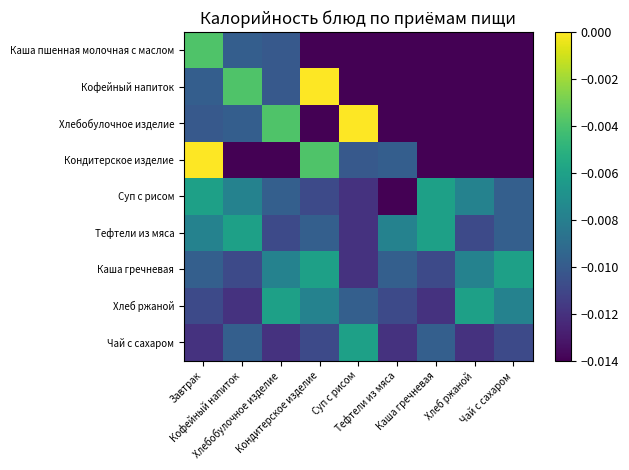

Reading left to right, extract all data points from this chart.

Каша пшенная молочная с маслом: Завтрак=-0.0	Кофейный напиток=-0.0	Хлебобулочное изделие=-0.0	Кондитерское изделие=-0.0	Суп с рисом=-0.0	Тефтели из мяса=-0.0	Каша гречневая=-0.0	Хлеб ржаной=-0.0	Чай с сахаром=-0.0
Кофейный напиток: Завтрак=-0.0	Кофейный напиток=-0.0	Хлебобулочное изделие=-0.0	Кондитерское изделие=0.0	Суп с рисом=-0.0	Тефтели из мяса=-0.0	Каша гречневая=-0.0	Хлеб ржаной=-0.0	Чай с сахаром=-0.0
Хлебобулочное изделие: Завтрак=-0.0	Кофейный напиток=-0.0	Хлебобулочное изделие=-0.0	Кондитерское изделие=-0.0	Суп с рисом=0.0	Тефтели из мяса=-0.0	Каша гречневая=-0.0	Хлеб ржаной=-0.0	Чай с сахаром=-0.0
Кондитерское изделие: Завтрак=0.0	Кофейный напиток=-0.0	Хлебобулочное изделие=-0.0	Кондитерское изделие=-0.0	Суп с рисом=-0.0	Тефтели из мяса=-0.0	Каша гречневая=-0.0	Хлеб ржаной=-0.0	Чай с сахаром=-0.0
Суп с рисом: Завтрак=-0.0	Кофейный напиток=-0.0	Хлебобулочное изделие=-0.0	Кондитерское изделие=-0.0	Суп с рисом=-0.0	Тефтели из мяса=-0.0	Каша гречневая=-0.0	Хлеб ржаной=-0.0	Чай с сахаром=-0.0
Тефтели из мяса: Завтрак=-0.0	Кофейный напиток=-0.0	Хлебобулочное изделие=-0.0	Кондитерское изделие=-0.0	Суп с рисом=-0.0	Тефтели из мяса=-0.0	Каша гречневая=-0.0	Хлеб ржаной=-0.0	Чай с сахаром=-0.0
Каша гречневая: Завтрак=-0.0	Кофейный напиток=-0.0	Хлебобулочное изделие=-0.0	Кондитерское изделие=-0.0	Суп с рисом=-0.0	Тефтели из мяса=-0.0	Каша гречневая=-0.0	Хлеб ржаной=-0.0	Чай с сахаром=-0.0
Хлеб ржаной: Завтрак=-0.0	Кофейный напиток=-0.0	Хлебобулочное изделие=-0.0	Кондитерское изделие=-0.0	Суп с рисом=-0.0	Тефтели из мяса=-0.0	Каша гречневая=-0.0	Хлеб ржаной=-0.0	Чай с сахаром=-0.0
Чай с сахаром: Завтрак=-0.0	Кофейный напиток=-0.0	Хлебобулочное изделие=-0.0	Кондитерское изделие=-0.0	Суп с рисом=-0.0	Тефтели из мяса=-0.0	Каша гречневая=-0.0	Хлеб ржаной=-0.0	Чай с сахаром=-0.0